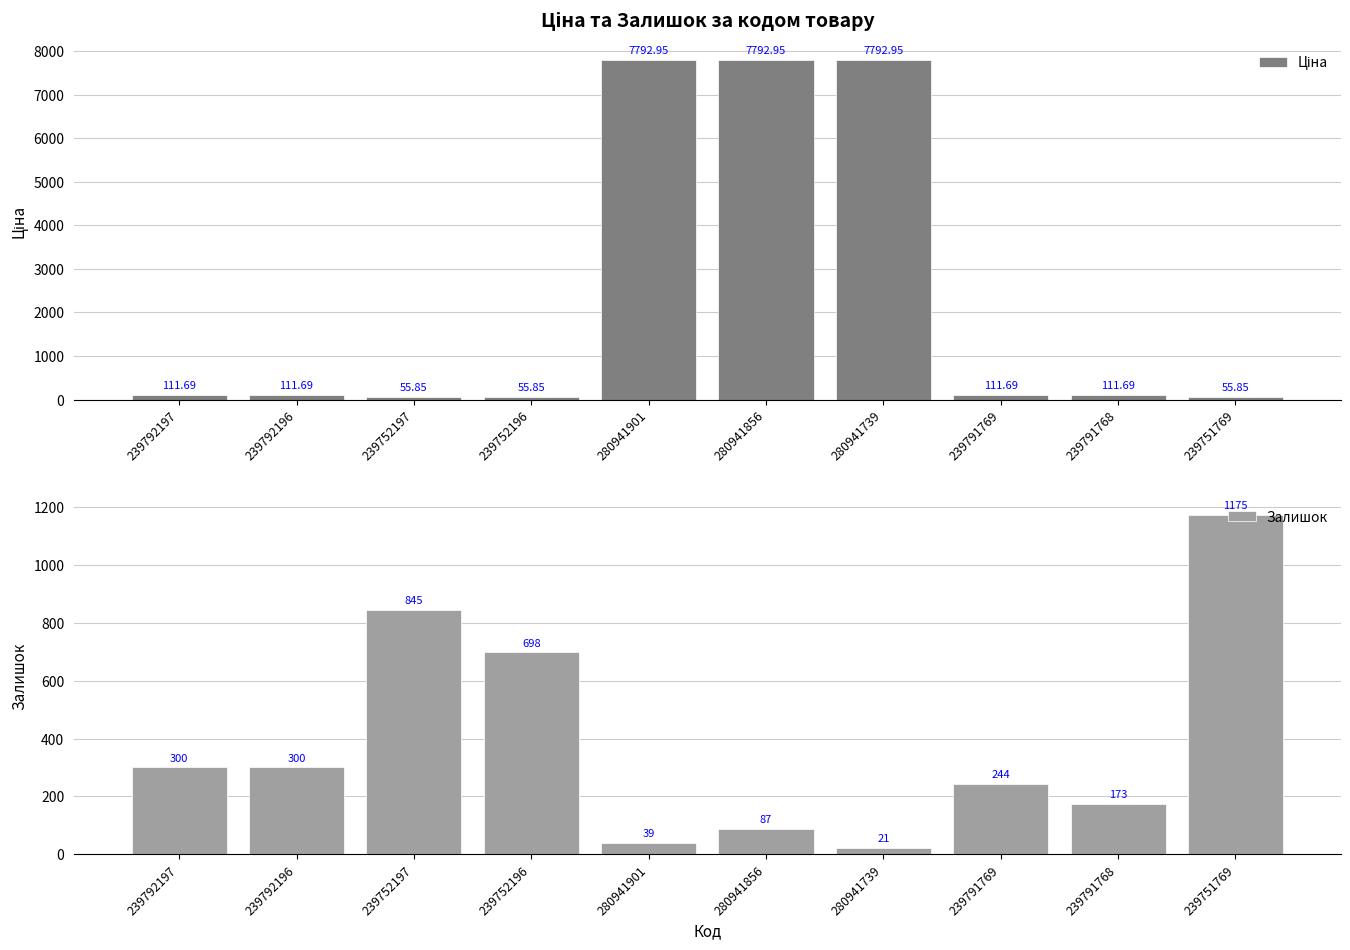

Between 239792196 and 280941901, which series saw the biggest shift?

Ціна